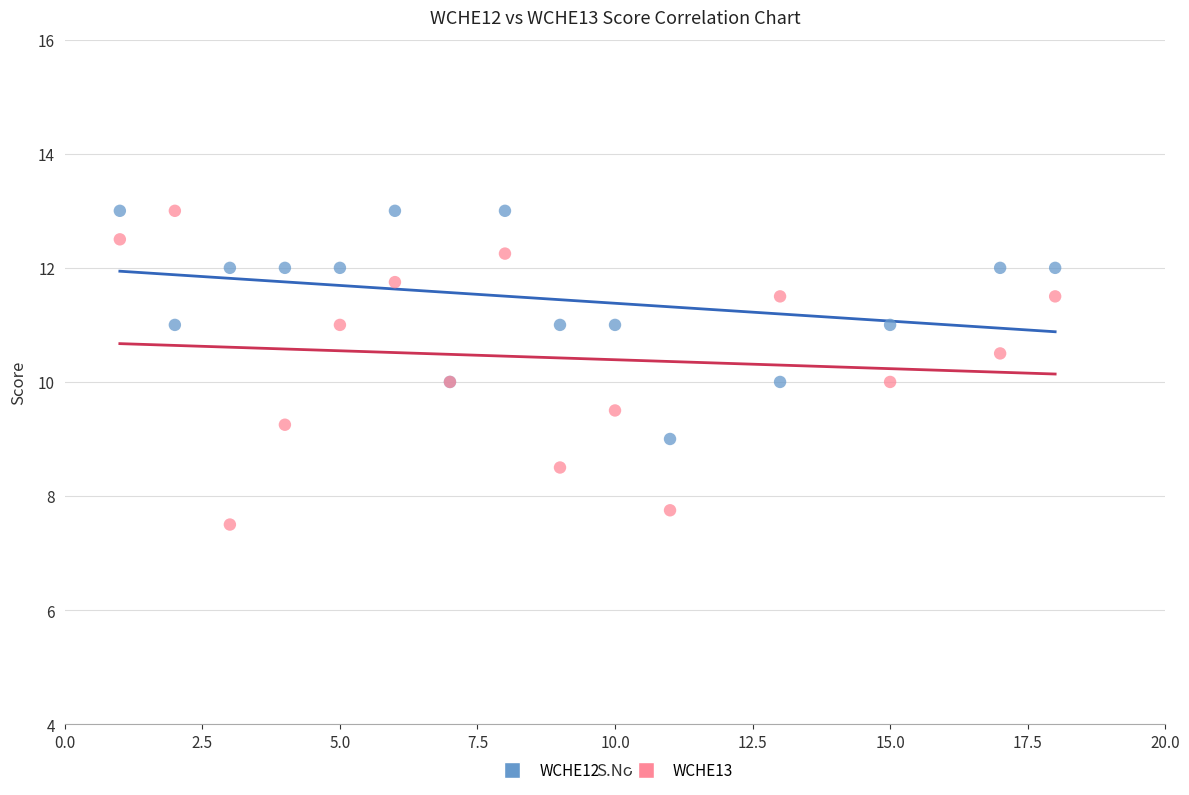

What is the X range (max minus min) for the scatter plot?

17.0